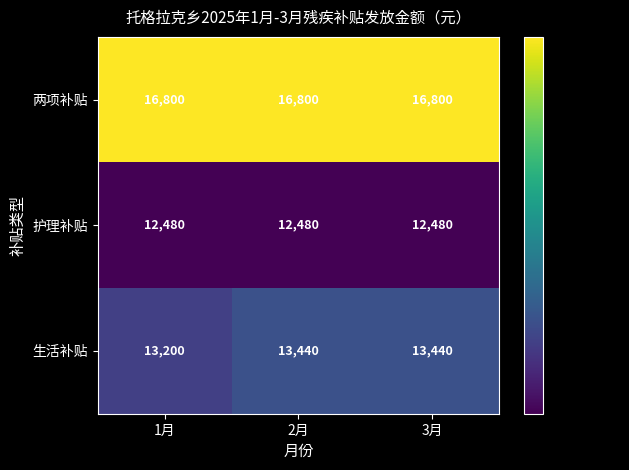

Reading left to right, what are all the values shown in this chart?

两项补贴: 16800	16800	16800
护理补贴: 12480	12480	12480
生活补贴: 13200	13440	13440